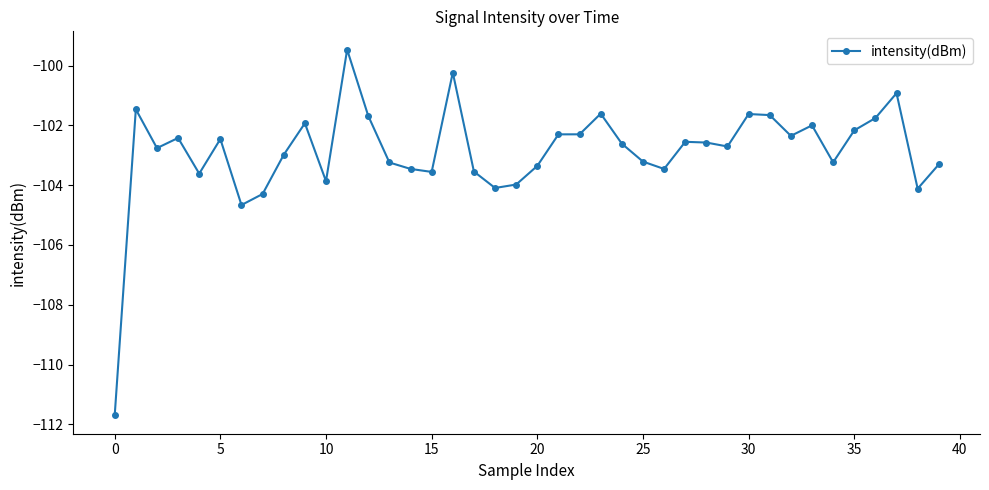

How many lines are shown in the chart?

1